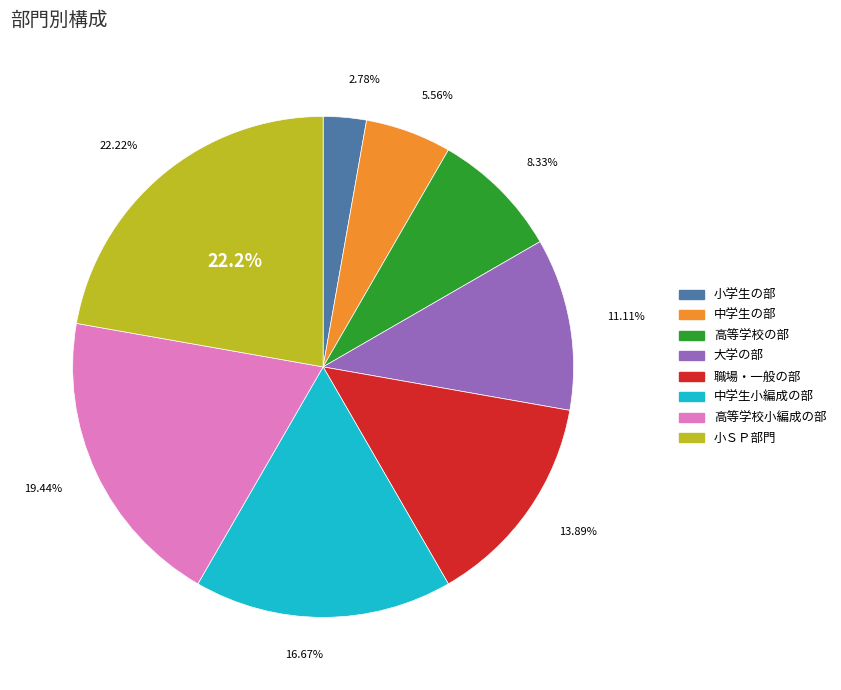

How many slices are in this pie chart?

8